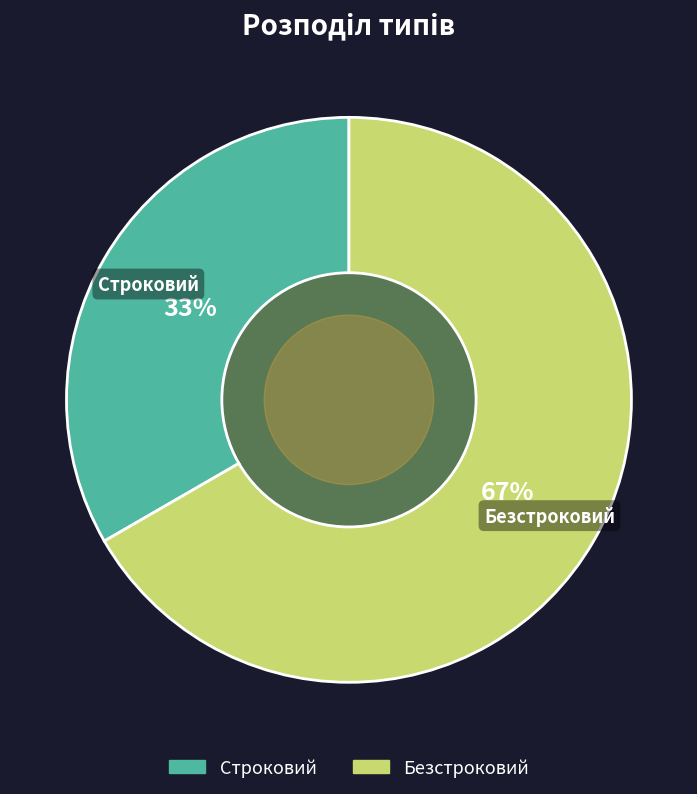

What percentage is the Безстроковий slice, to the nearest percent?

67%